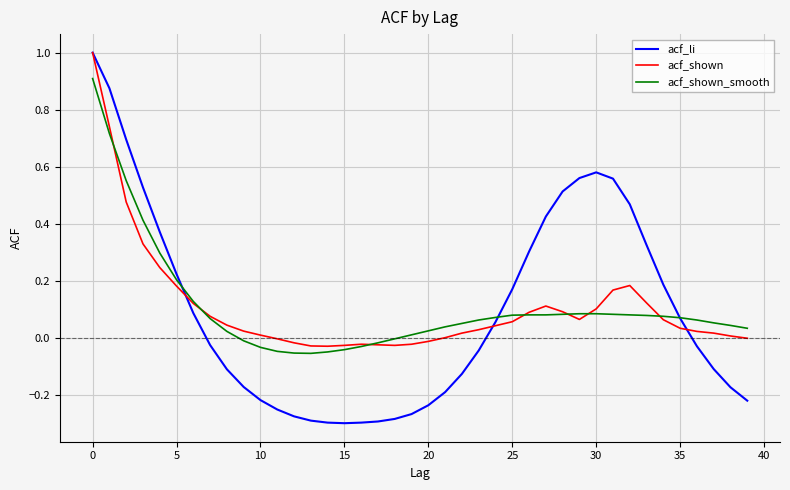

What is the maximum value for acf_shown?

1.0